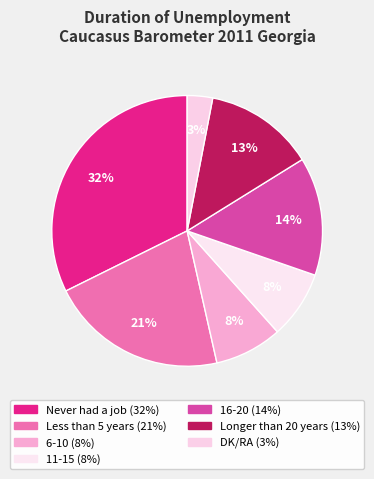

Which slice is the largest?

Never had a job